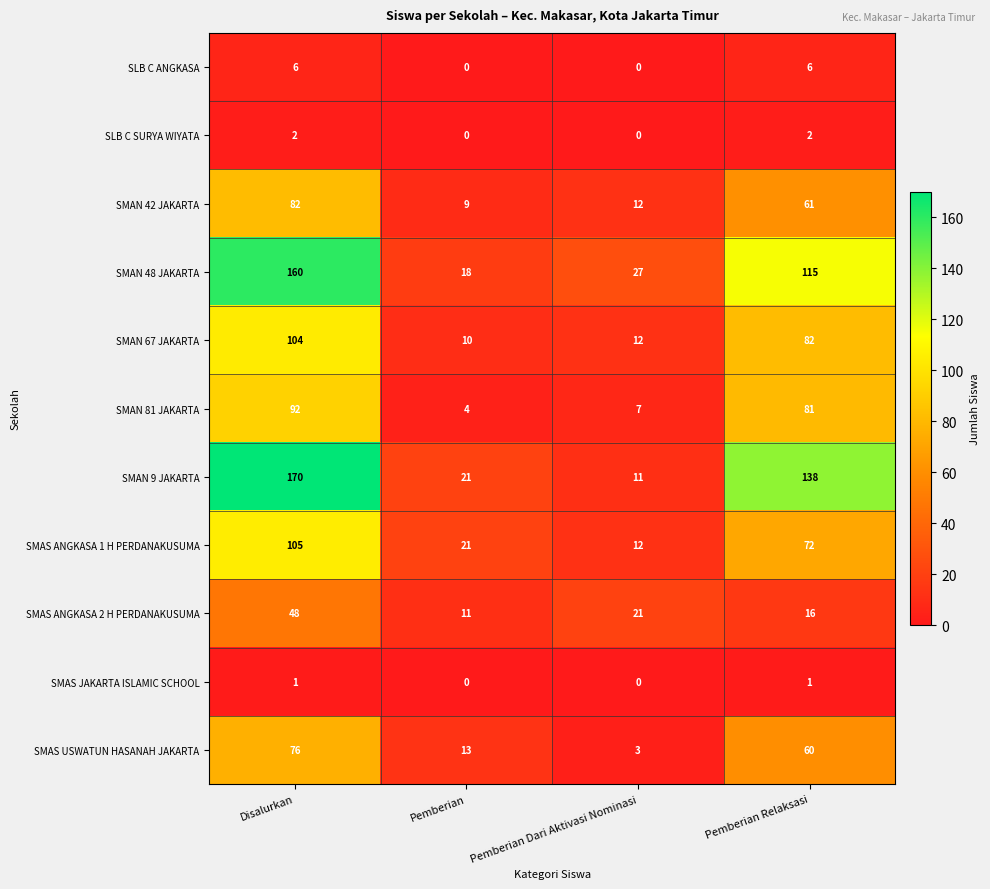

Which series has the widest spread of values?

SMAN 9 JAKARTA